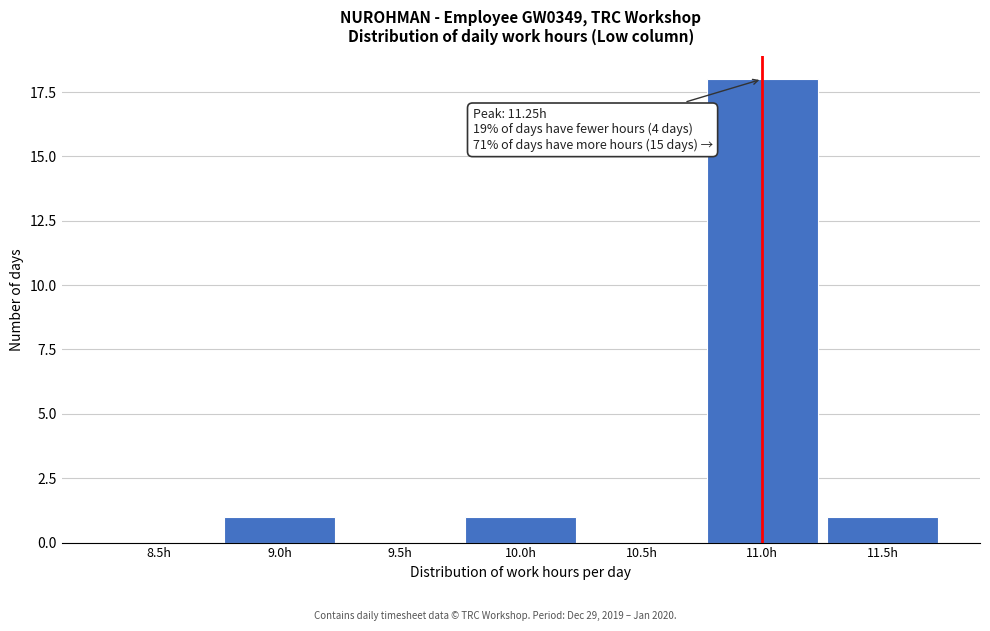

Reading right to left, extract all data points from this chart.

11.5h=1	11.0h=18	10.5h=0	10.0h=1	9.5h=0	9.0h=1	8.5h=0